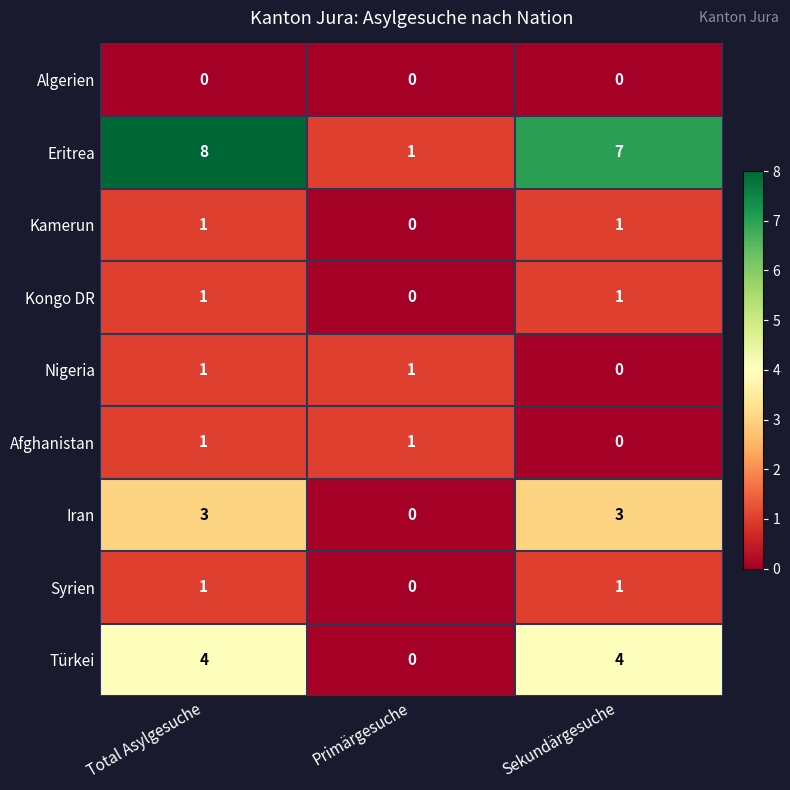

How many values in Kongo DR are above zero?

2